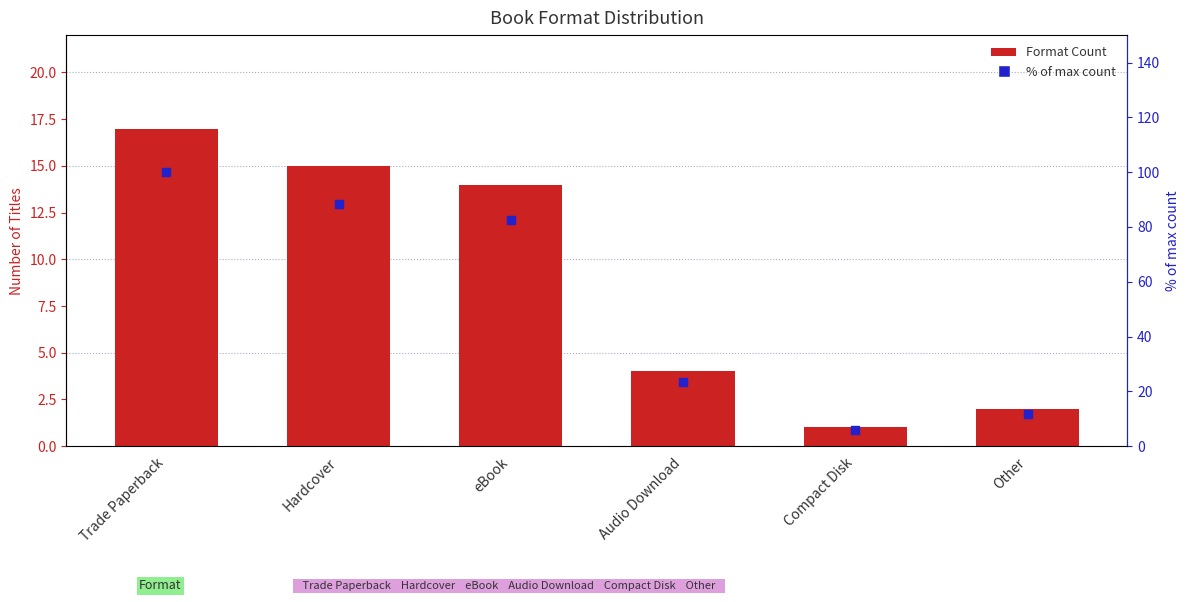

What is the total value across all series at Trade Paperback?

117.0